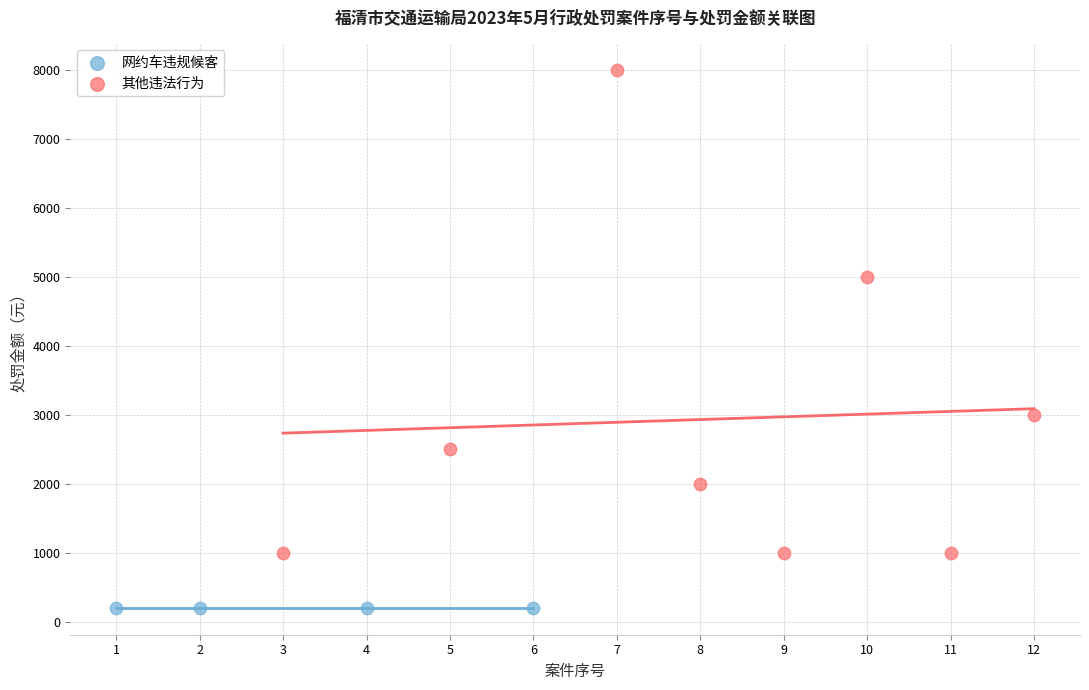

Which series reaches the minimum Y coordinate?

网约车违规候客